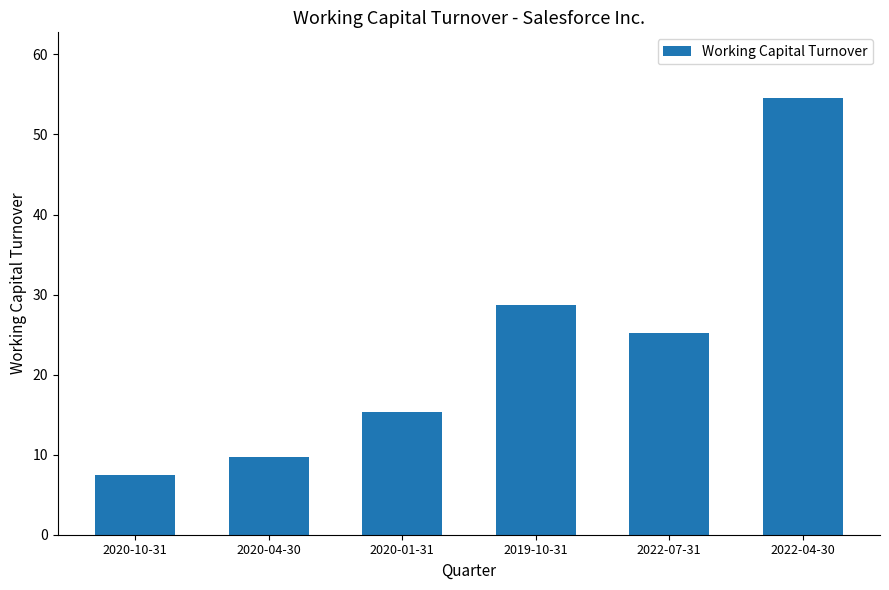

What is the difference between the values at 2020-04-30 and 2020-01-31?

5.5